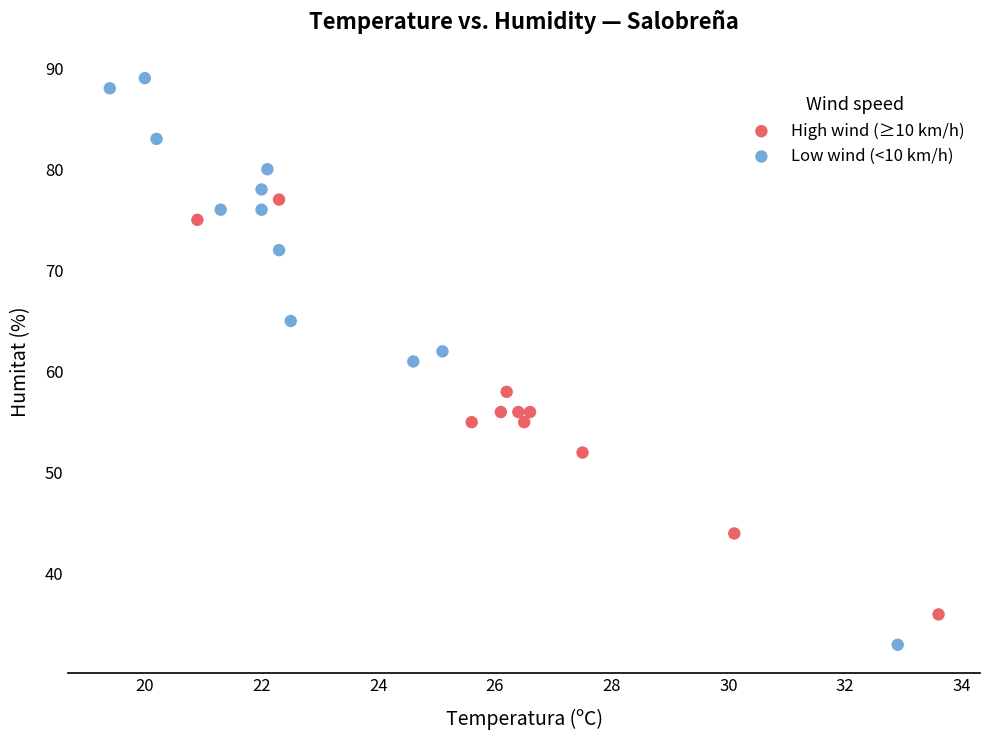

Which series contains the lowest Y value?

Low wind (<10 km/h)